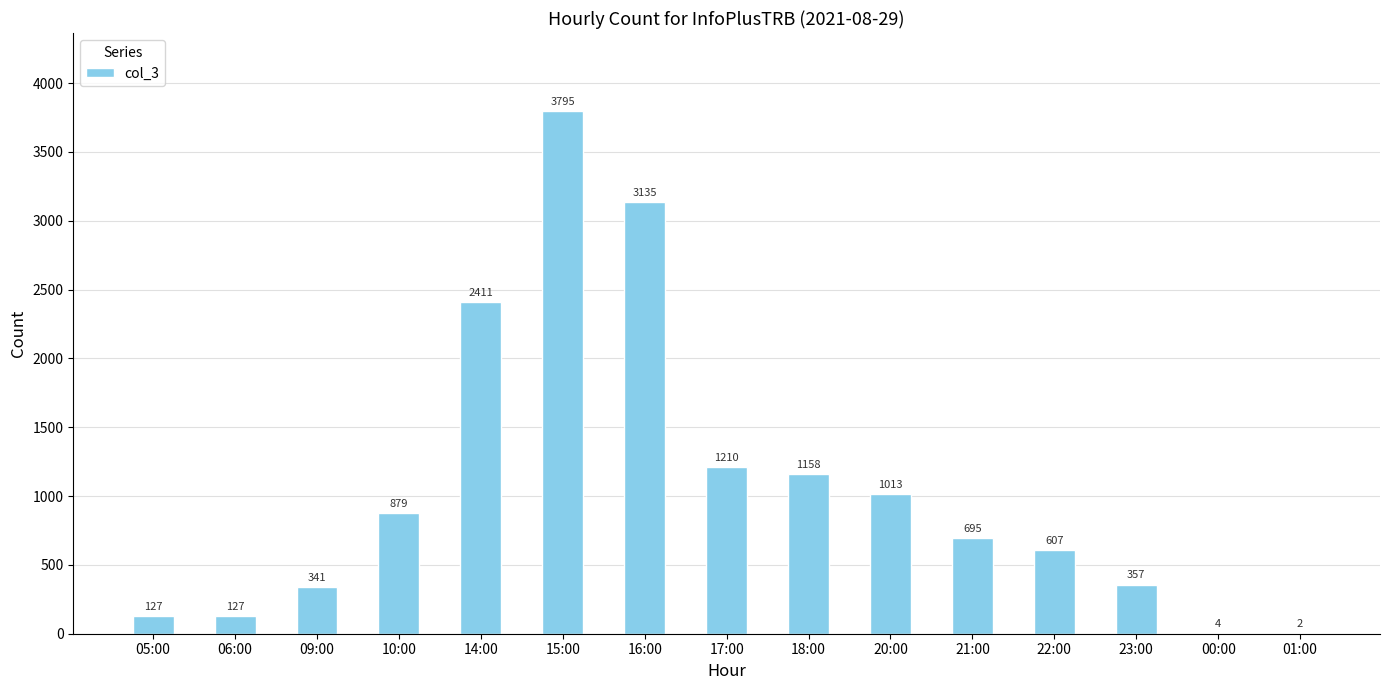

At which category does the chart reach its peak across all series?

15:00